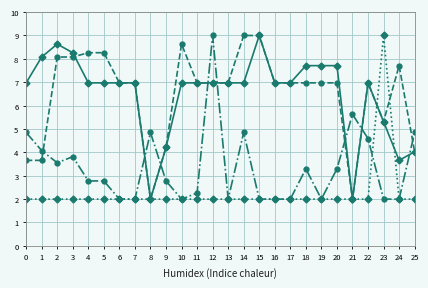

At which category is the sum across all series the highest?

12